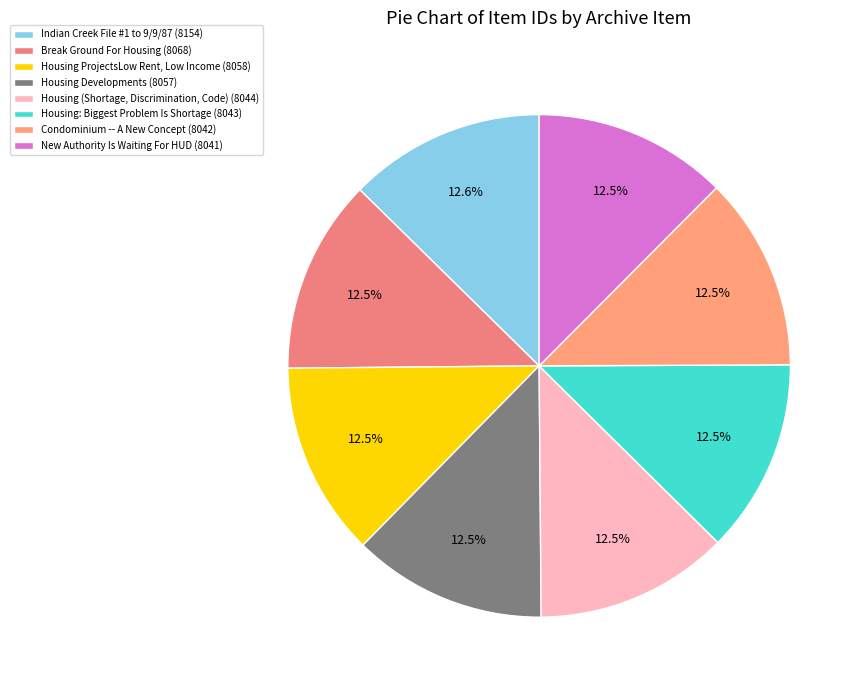

What is the ratio of the value at Break Ground For Housing to the value at Housing ProjectsLow Rent, Low Income?

1.0